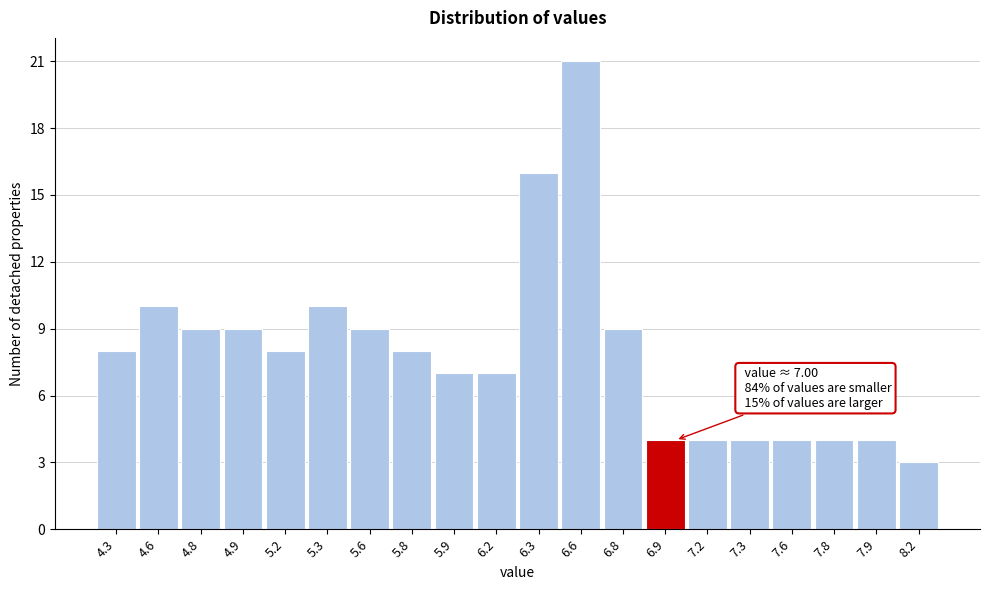

Reading right to left, extract all data points from this chart.

8.2=3	7.9=4	7.8=4	7.6=4	7.3=4	7.2=4	6.9=4	6.8=9	6.6=21	6.3=16	6.2=7	5.9=7	5.8=8	5.6=9	5.3=10	5.2=8	4.9=9	4.8=9	4.6=10	4.3=8